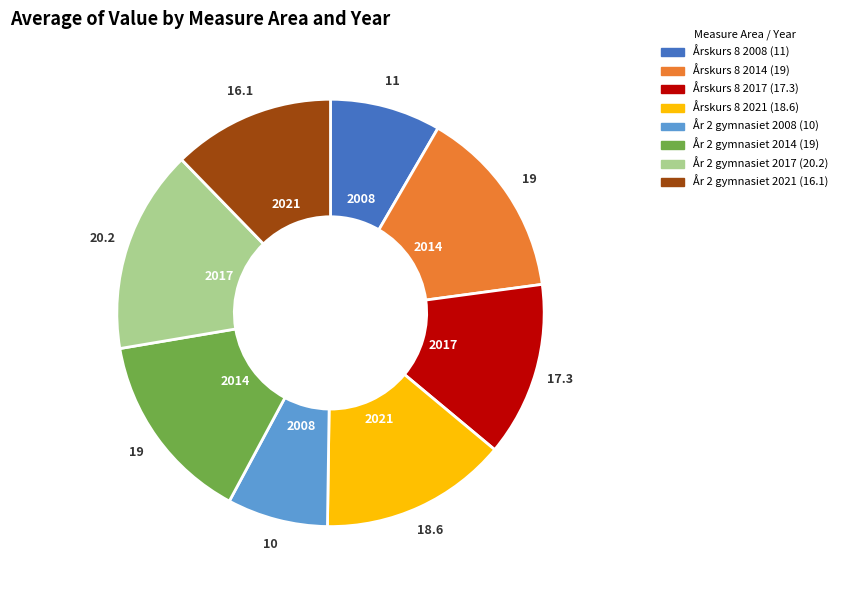

How many segments does this pie chart have?

8